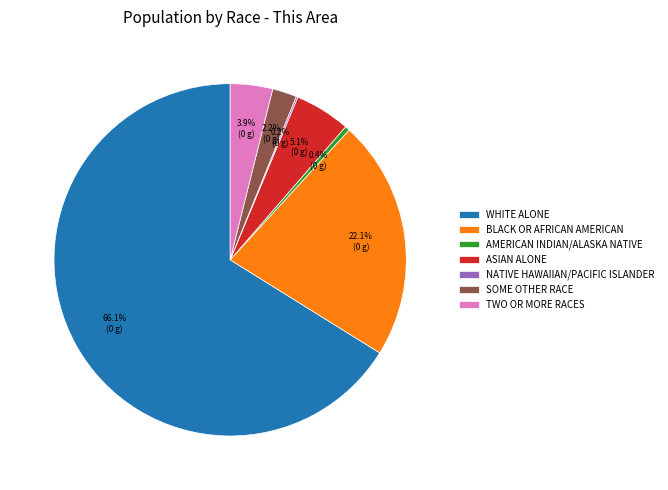

Is WHITE ALONE the majority of the pie?

Yes